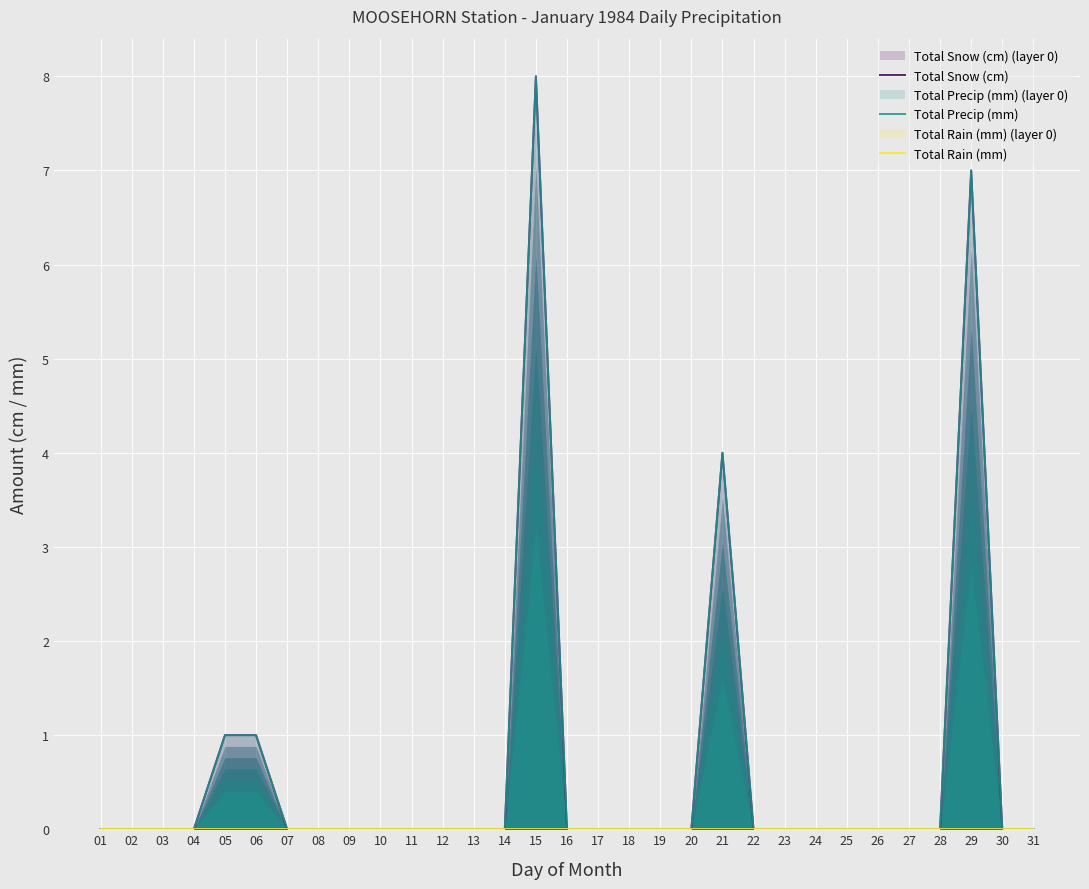

Is the value of Total Snow (cm) at 09 greater than the value of Total Precip (mm) at 17?

No